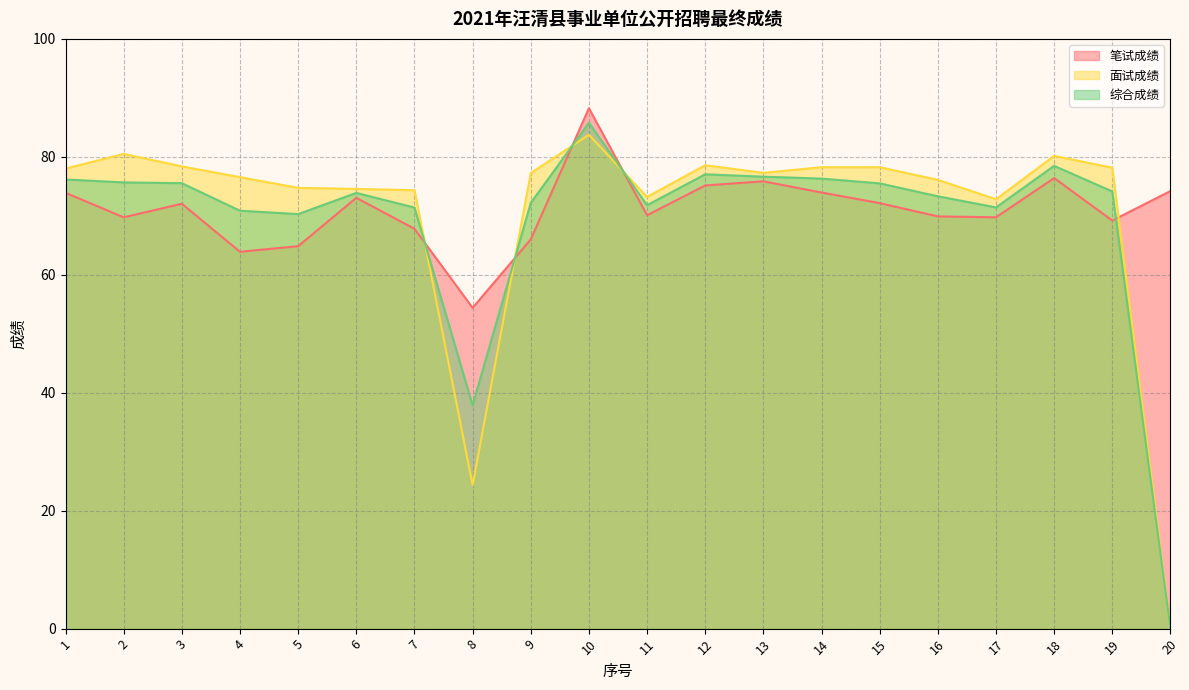

Which has a higher value, 9 or 17?

17